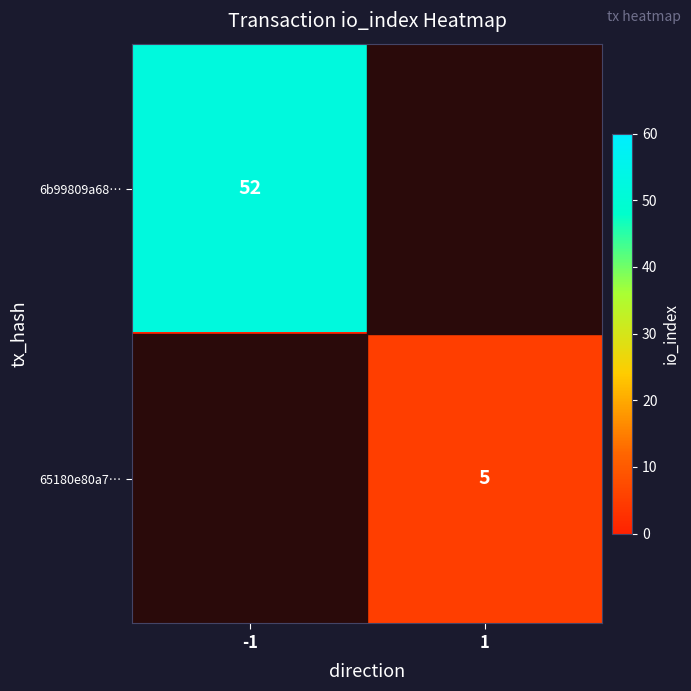

True or false: 65180e80a7… has a value of 2 at 1.

False